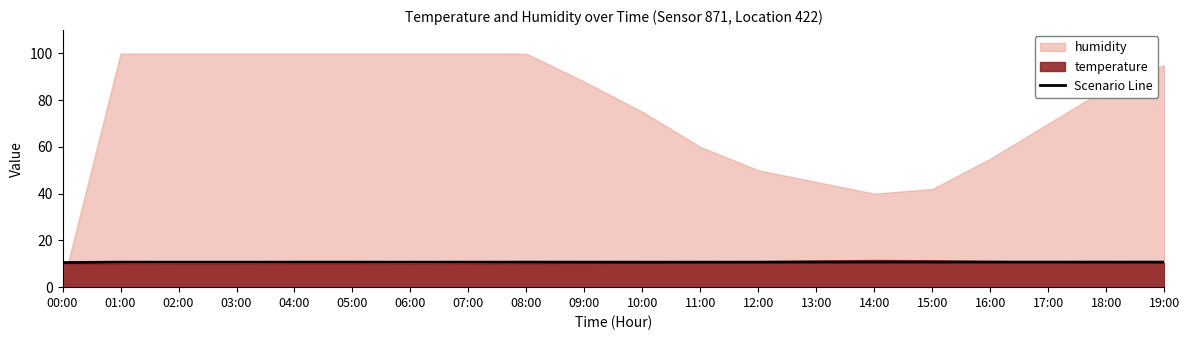

How many categories are shown in the chart?

20